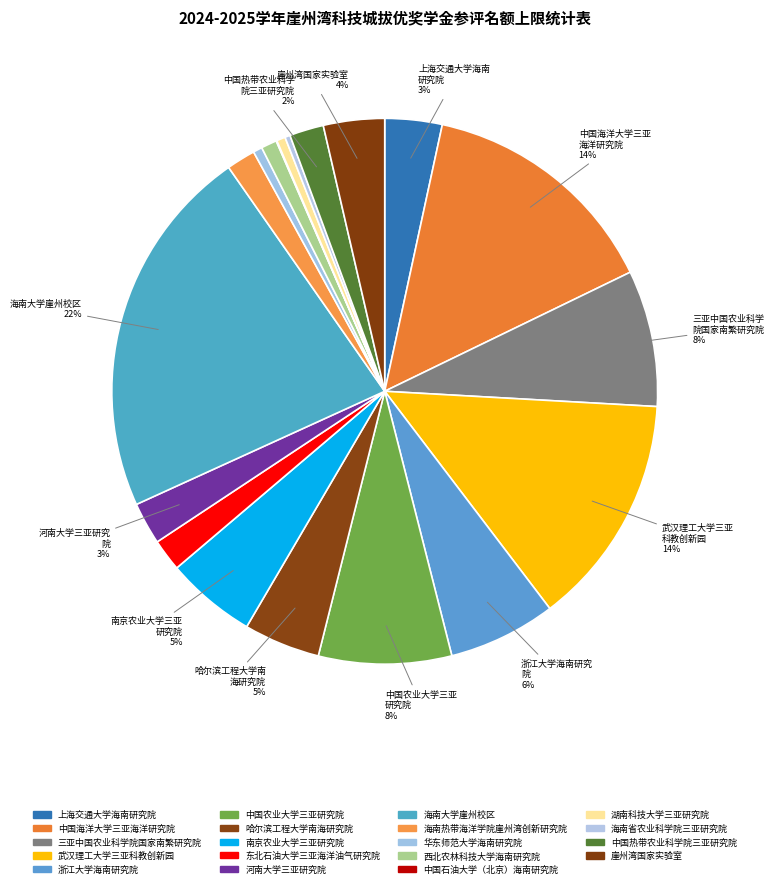

How many segments does this pie chart have?

19